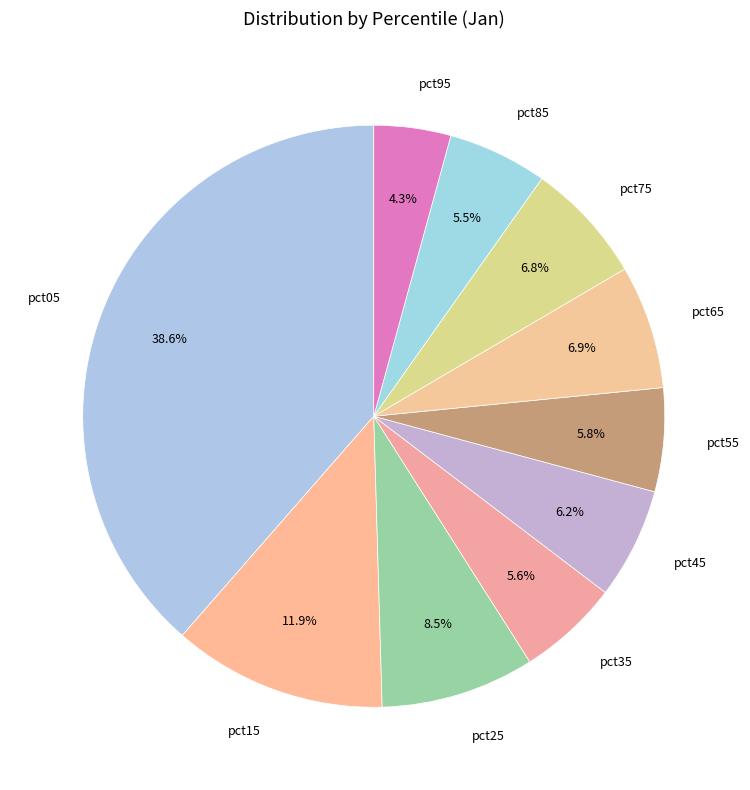

Count the number of slices in the pie.

10